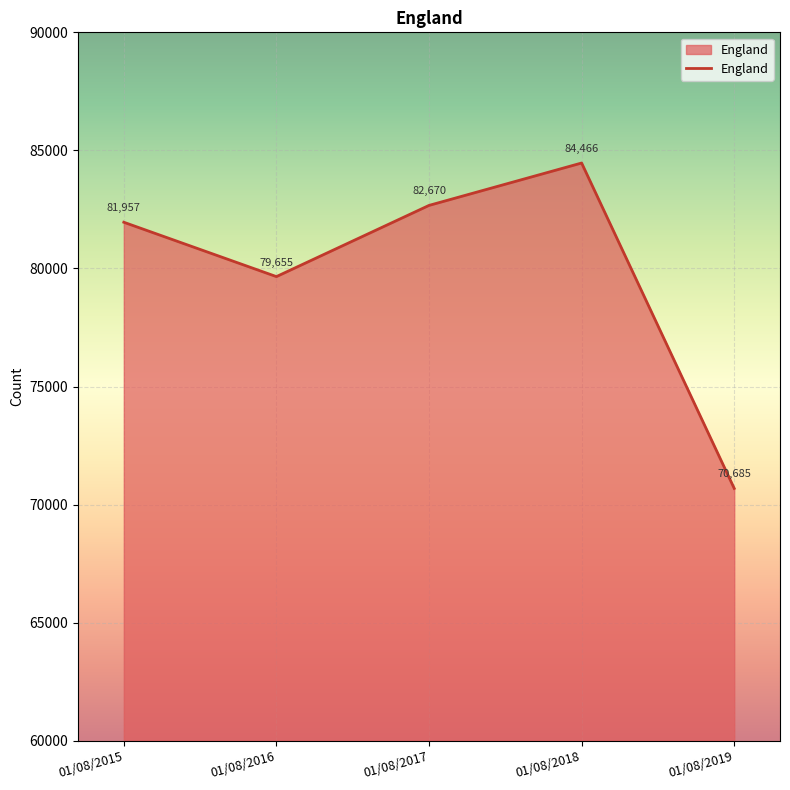

True or false: the data shows 82670 at 01/08/2017.

True